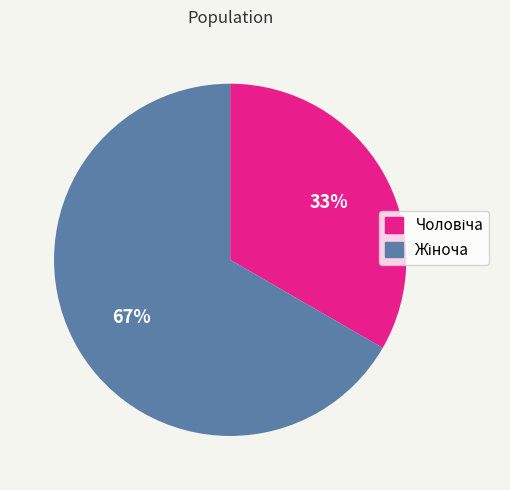

To the nearest percent, what is the average slice percentage?

50%